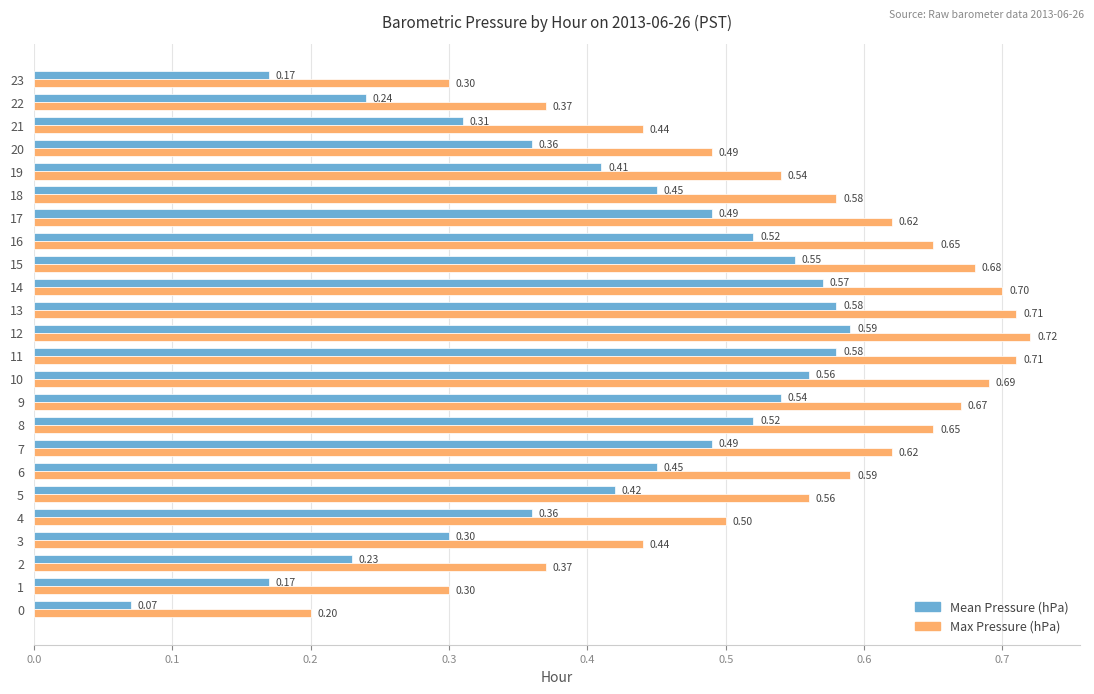

At 21, list the series in order from largest to smallest.

Max Pressure (hPa), Mean Pressure (hPa)